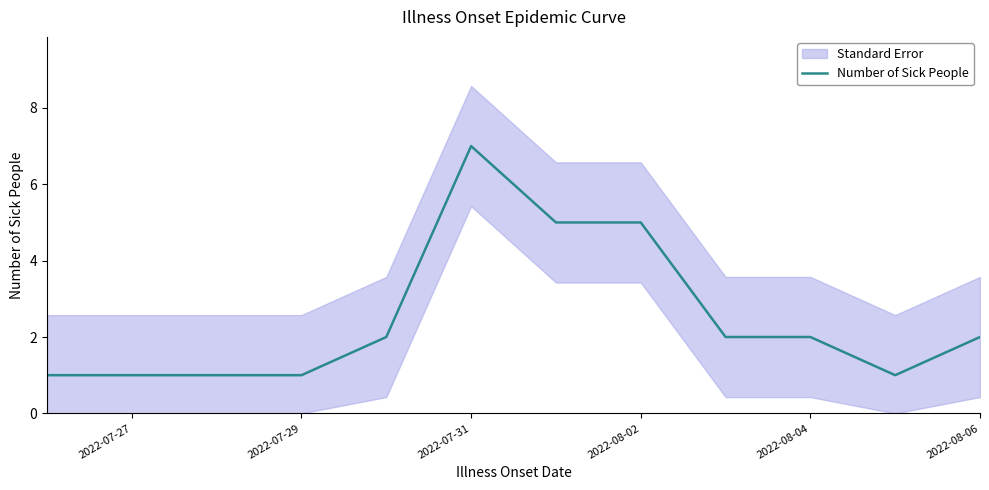

True or false: Number of Sick People has a value of 3 at 2022-08-04.

False